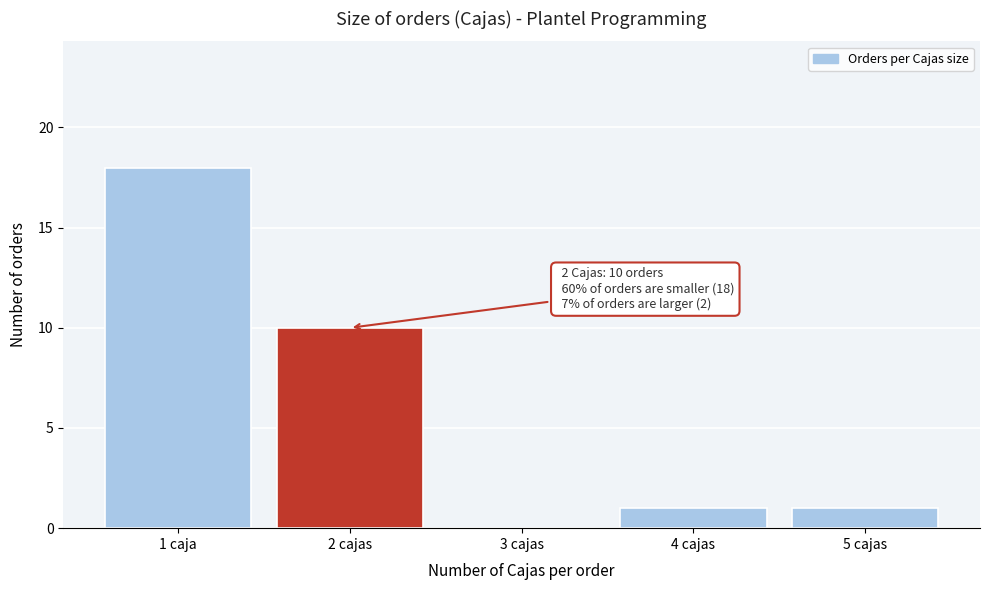

Reading right to left, extract all data points from this chart.

5 cajas=1	4 cajas=1	3 cajas=0	2 cajas=10	1 caja=18